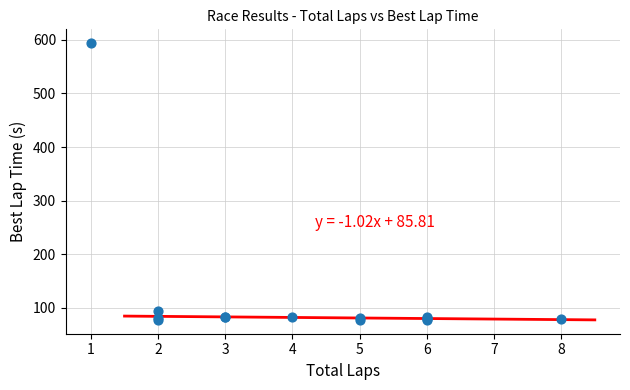

What Y value in the scatter plot is closest to 335?

93.7